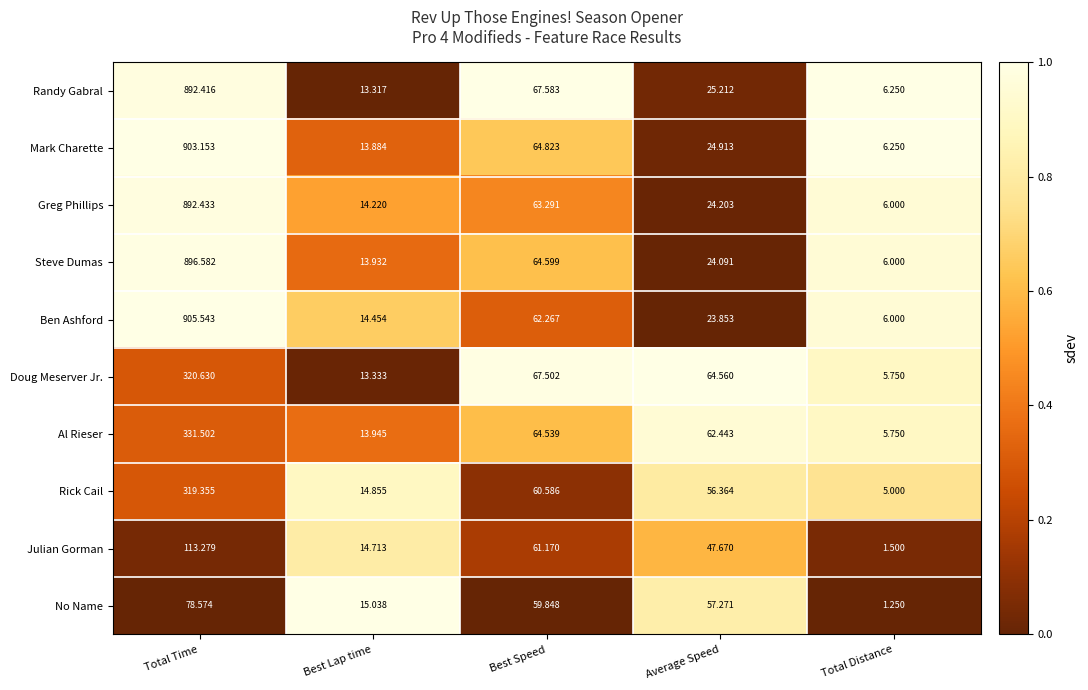

Which label corresponds to the largest value in the chart?

Total Time